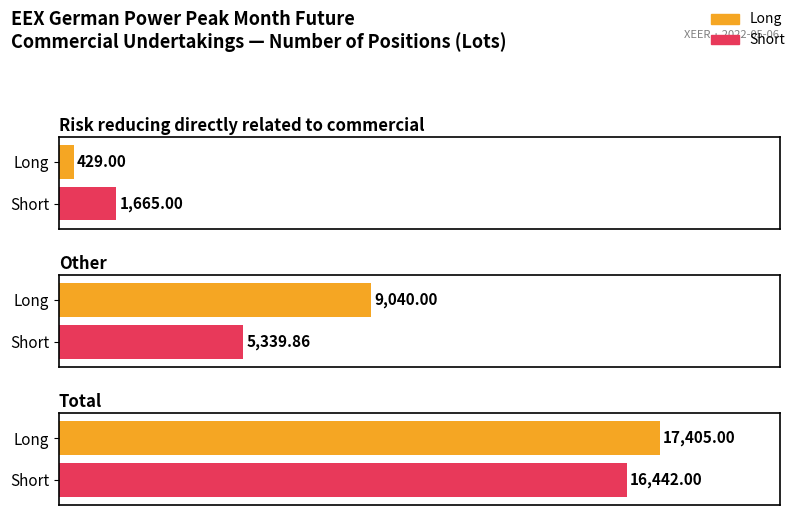

Rank the categories by Short value from highest to lowest.

Total, Other, Risk reducing directly related to commercial